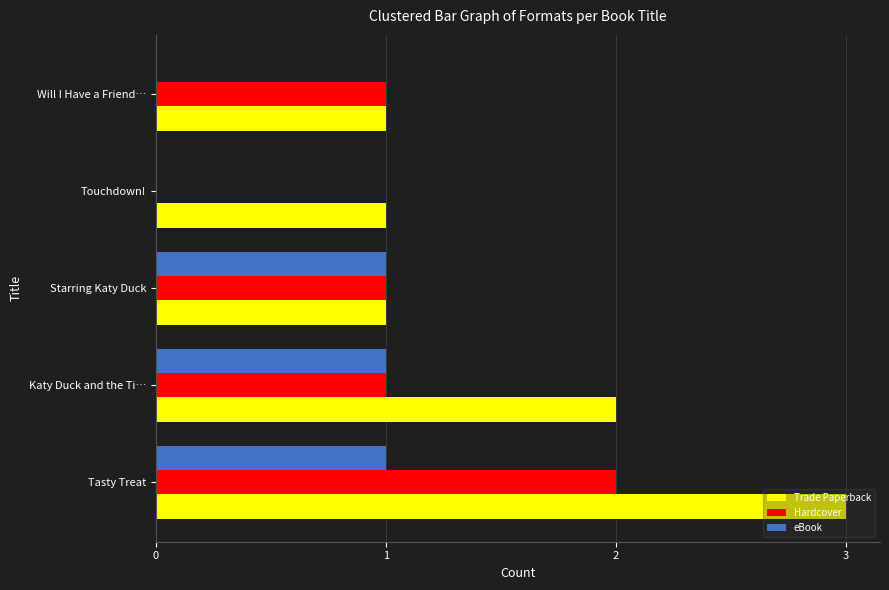

Which series changed the most between Tasty Treat and Will I Have a Friend…?

Trade Paperback